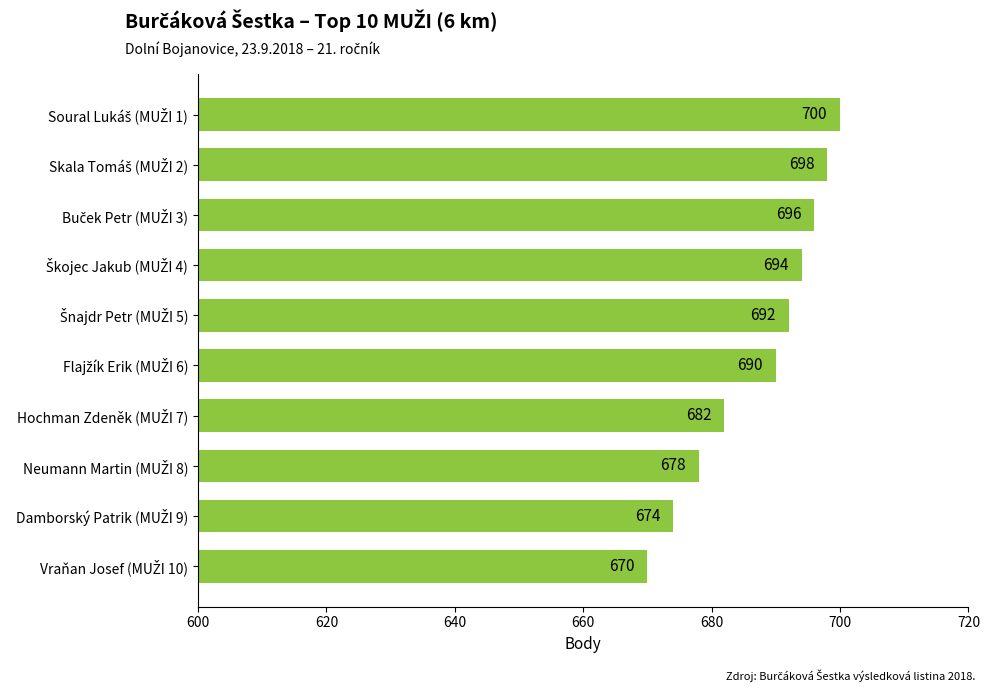

What is the difference between the maximum and minimum values?

30